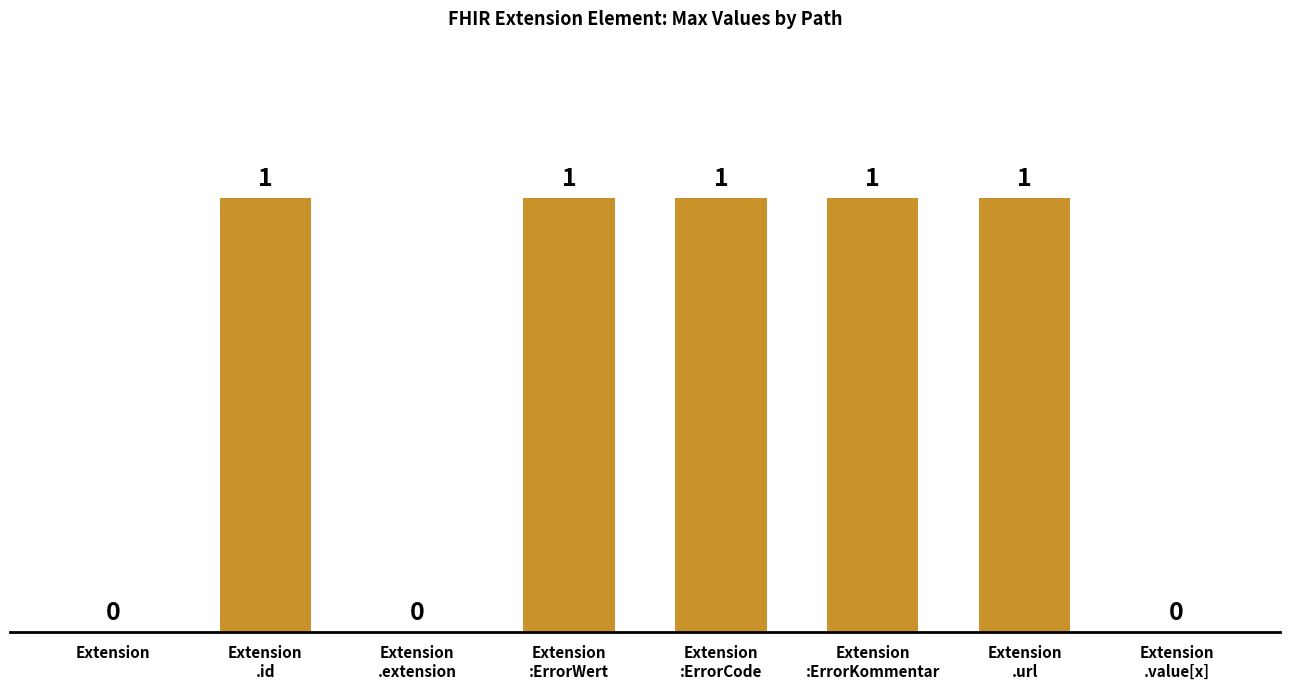

Count the values in the range 0 to 1.

8